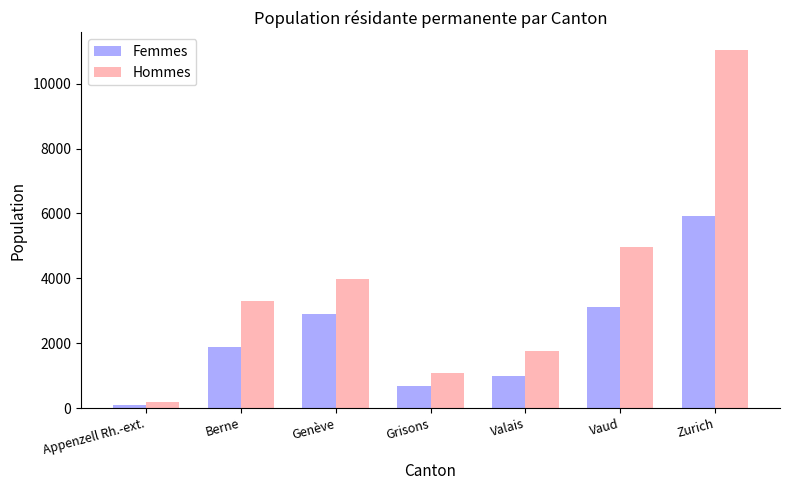

Reading left to right, list all the values displayed in this chart.

Femmes: 92	1898	2914	670	993	3118	5924
Hommes: 175	3307	3994	1074	1763	4981	11029